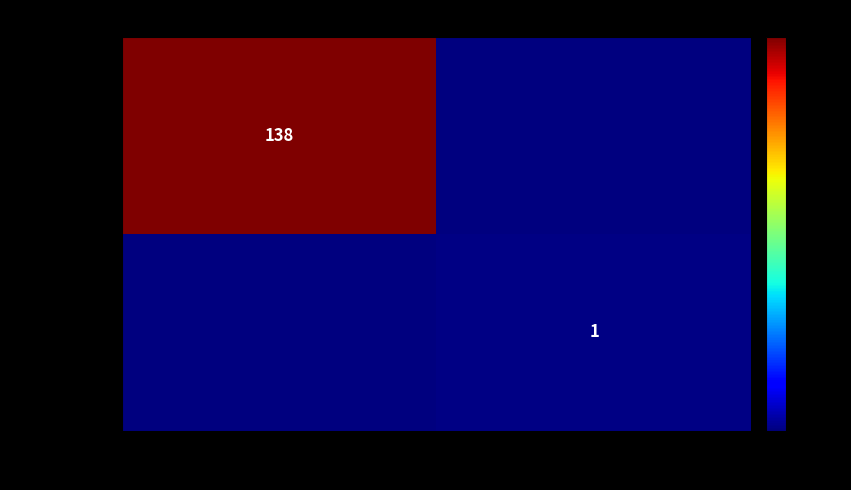

What is the difference between the highest and lowest values at -1?

138